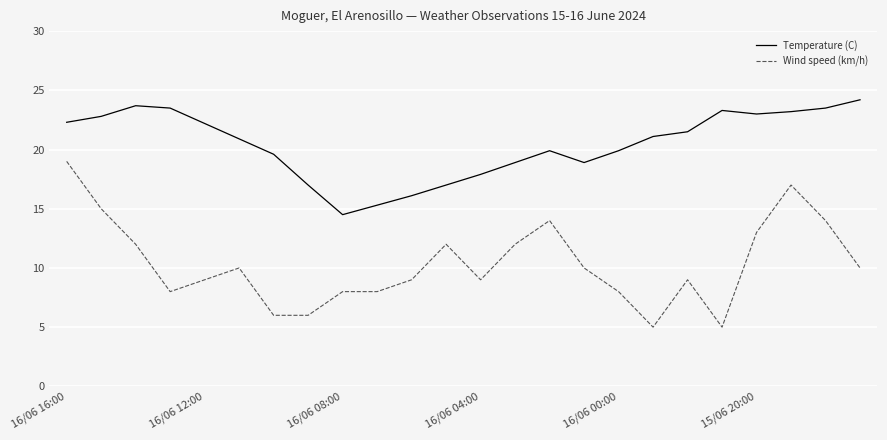

Which series has the largest range (max minus min)?

Wind speed (km/h)